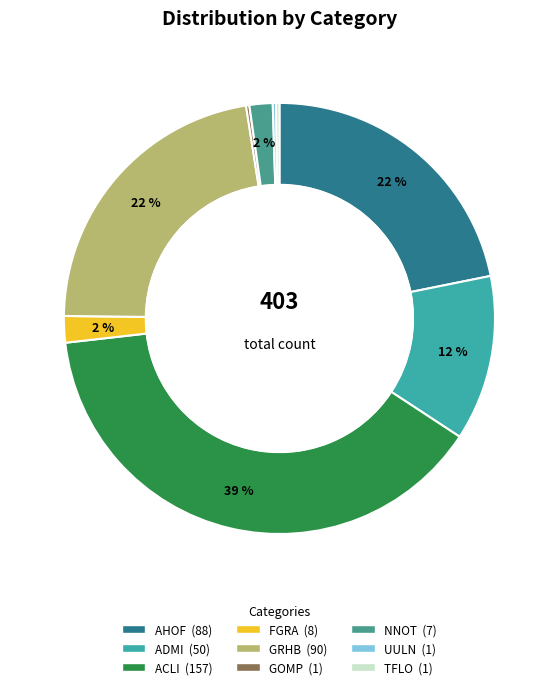

True or false: GOMP accounts for 0% of the total.

True